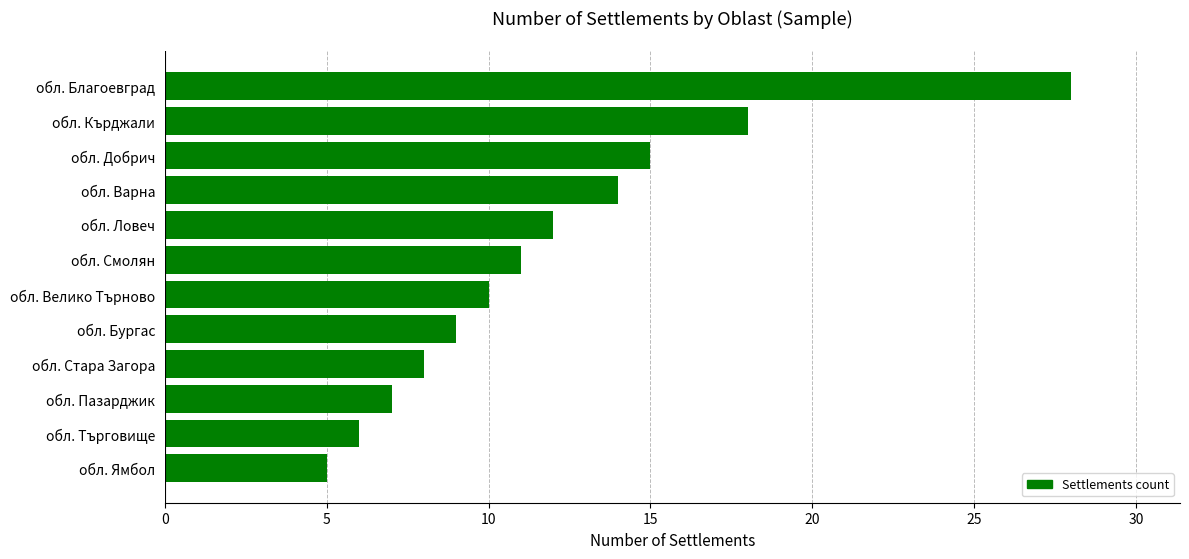

What is the average value?

12